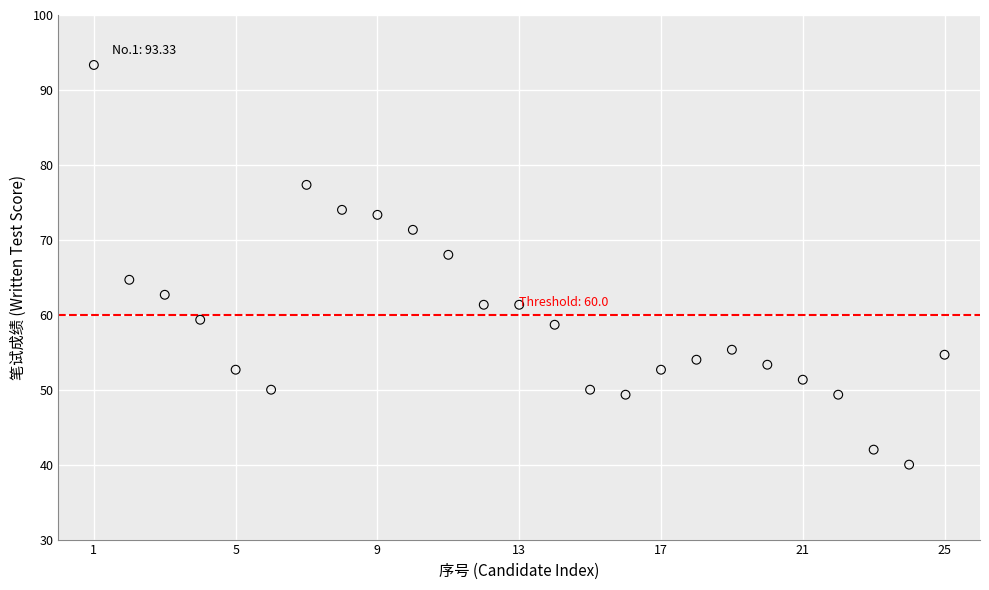

What is the range of Y values (max minus min)?

53.3